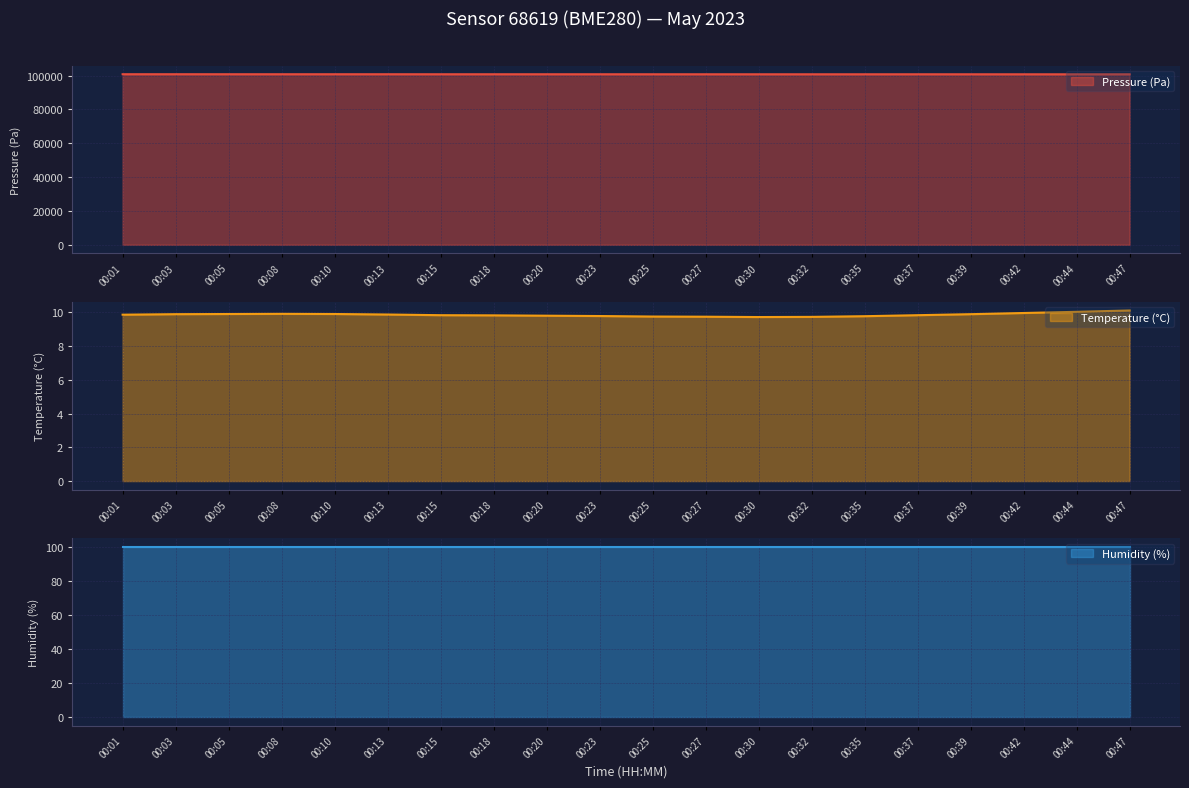

Between 00:18 and 00:27, which is larger?

00:18